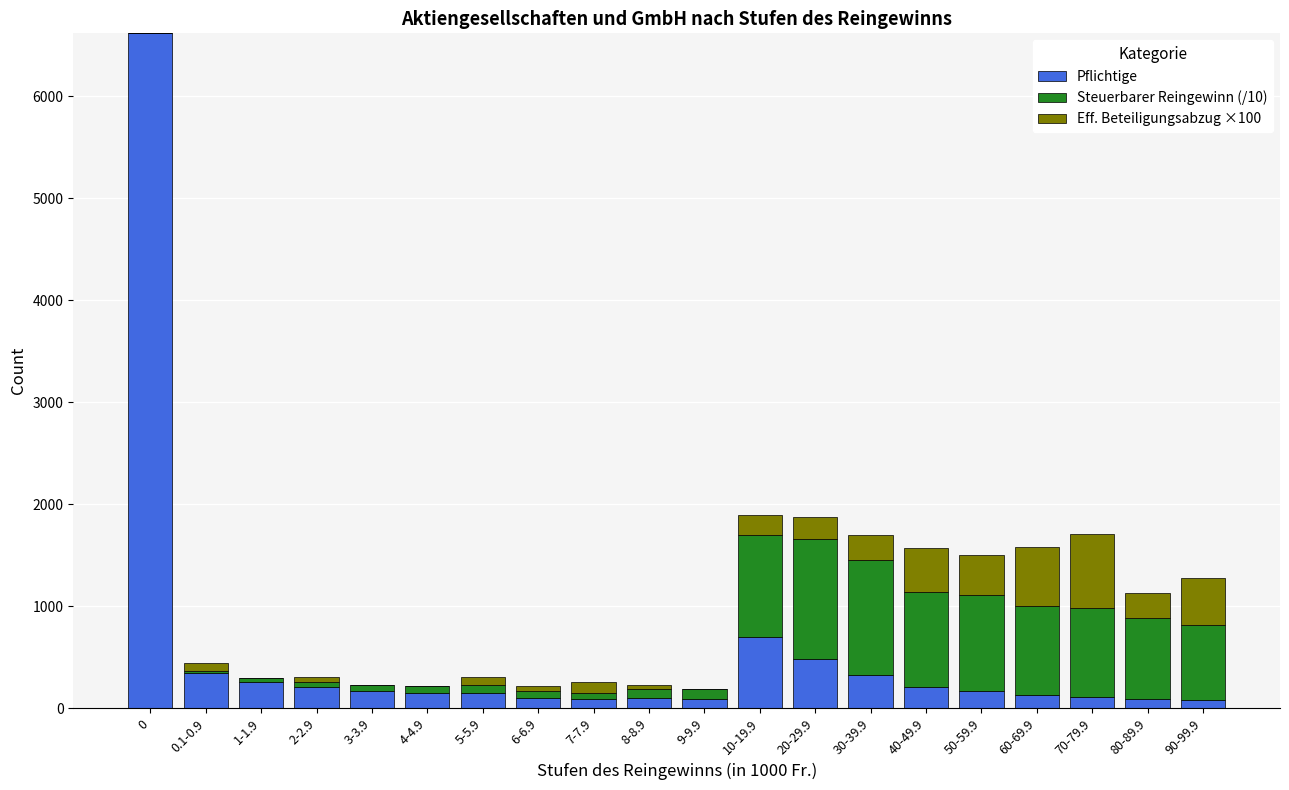

At which label is Pflichtige closest to 3347?

10-19.9